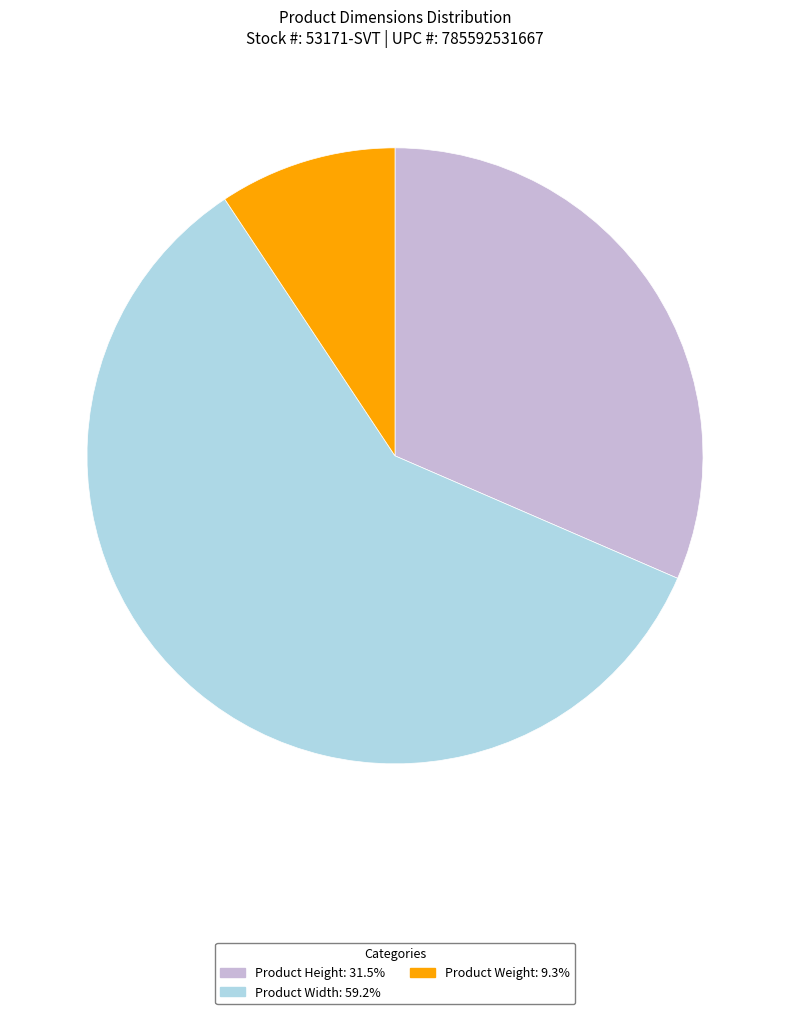

Rank the categories by value from highest to lowest.

Product Width, Product Height, Product Weight